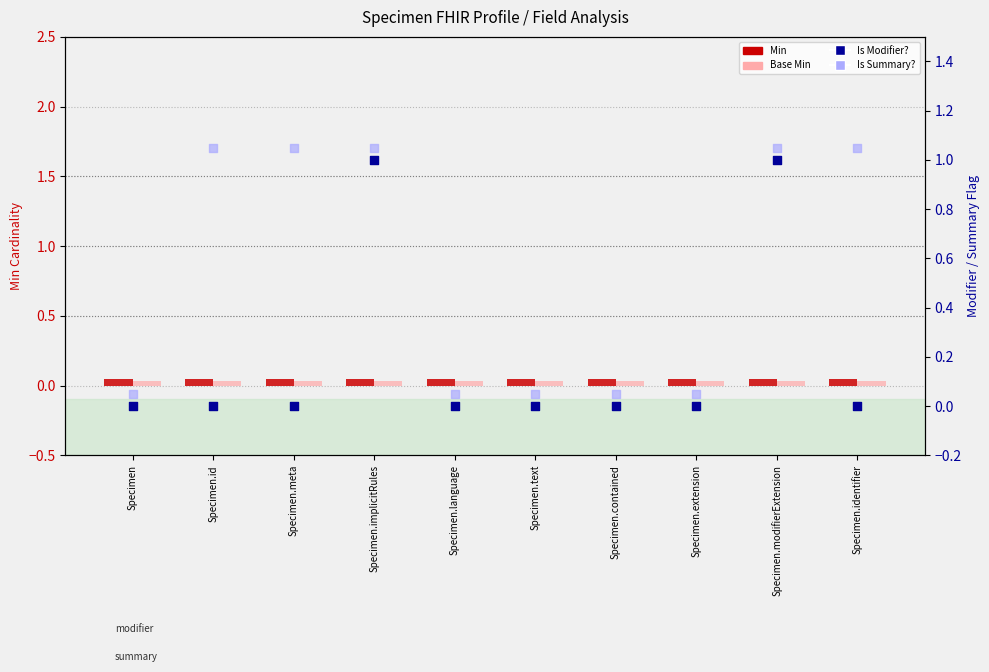

Which series has the largest total across all categories?

Is Summary?